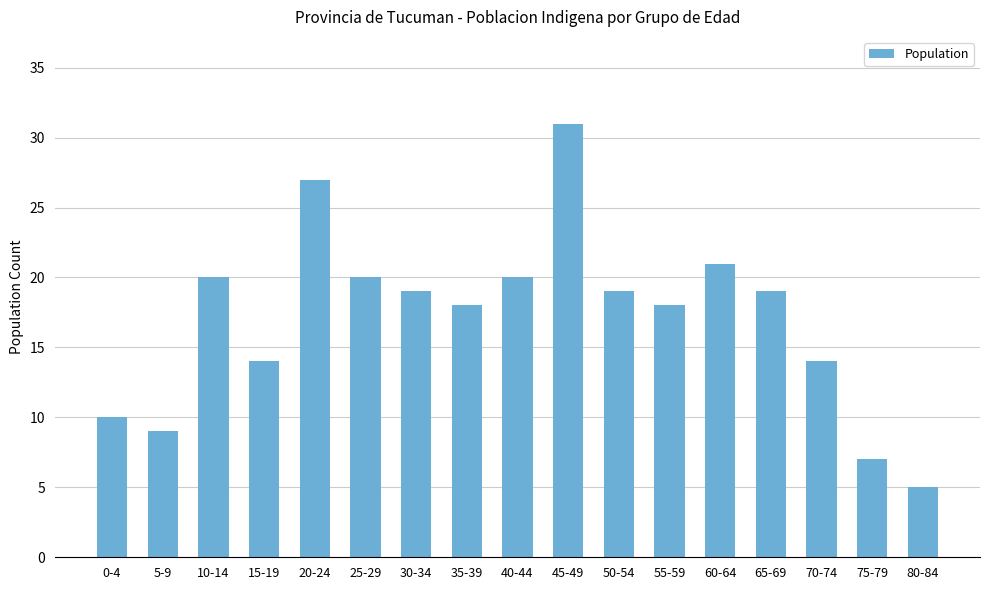

What is the ratio of the value at 20-24 to the value at 75-79?

3.9